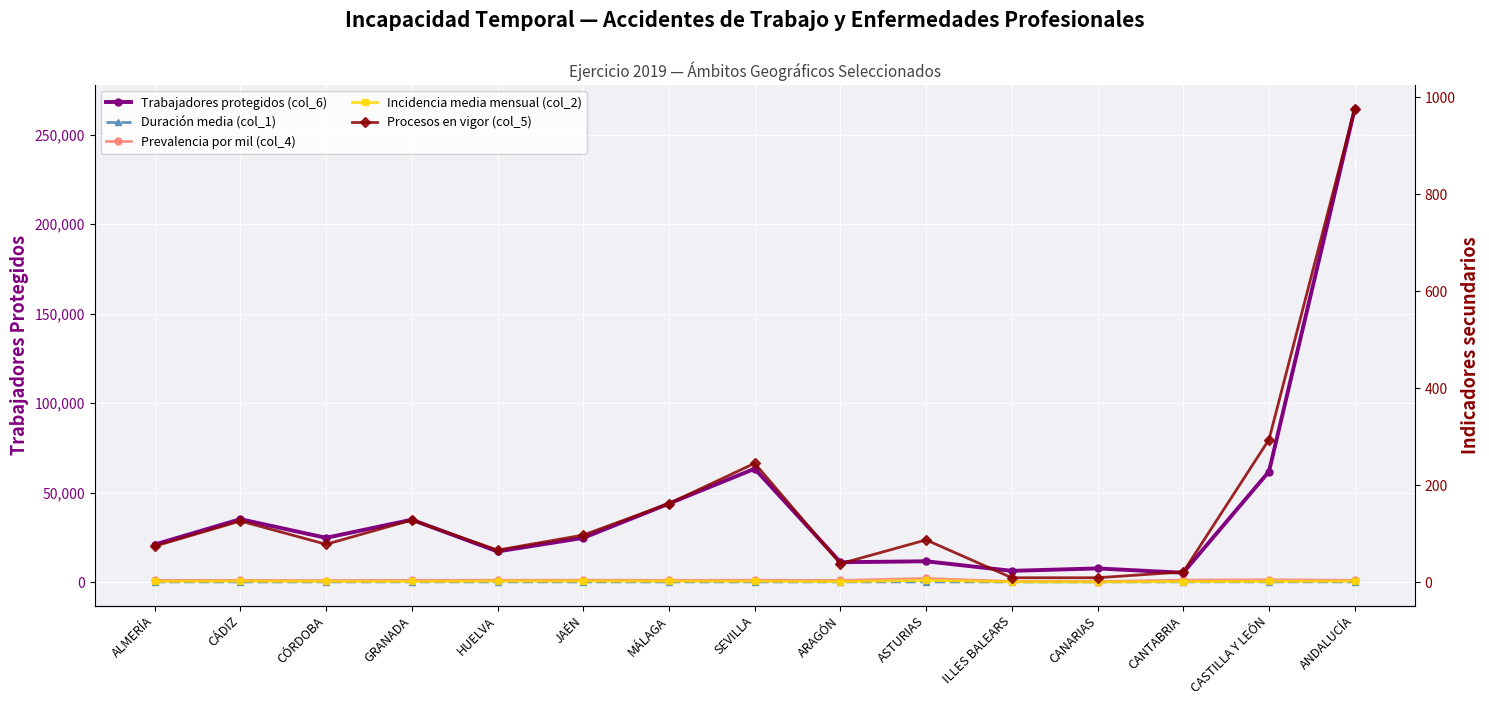

Is it true that Prevalencia por mil (col_4) equals 1.4 at ILLES BALEARS?

True